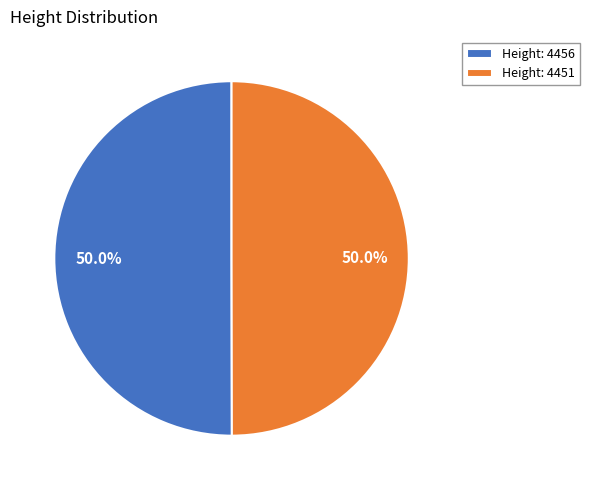

Do Height: 4456 and Height: 4451 together represent more than half of the pie?

Yes